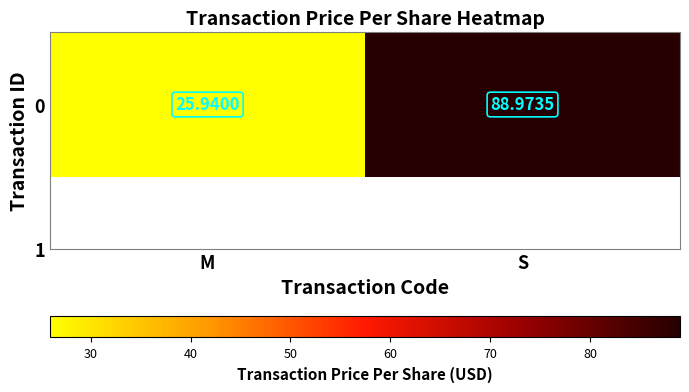

Is it true that the value at M is 25.9?

True